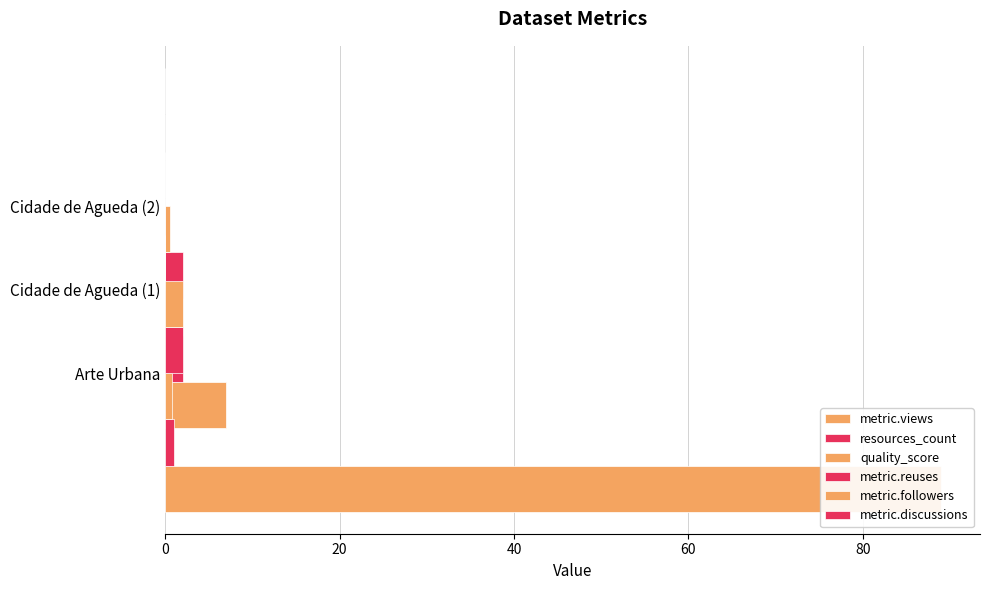

The value of metric.views at Cidade de Agueda (1) is -57.0. True or false?

False